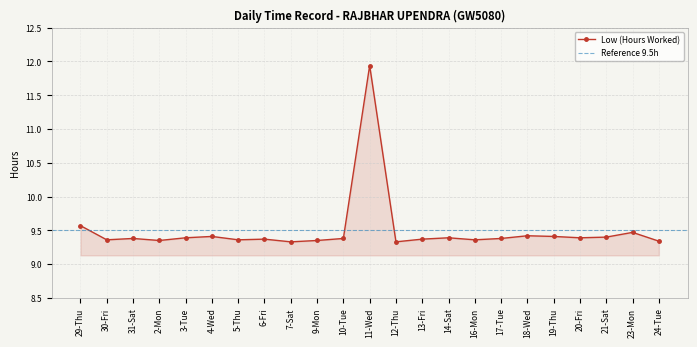

Does the chart display data point markers on the line(s)?

Yes